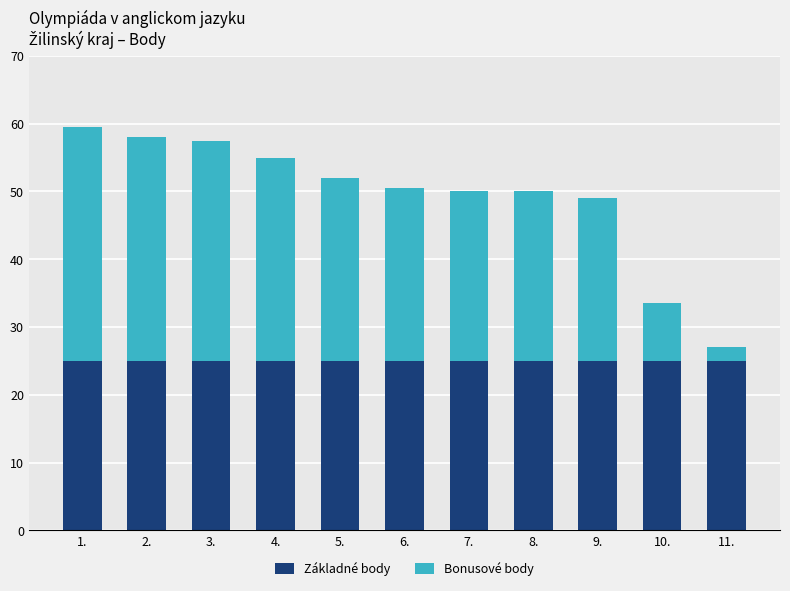

What is the total value across all series at 10.?

33.5